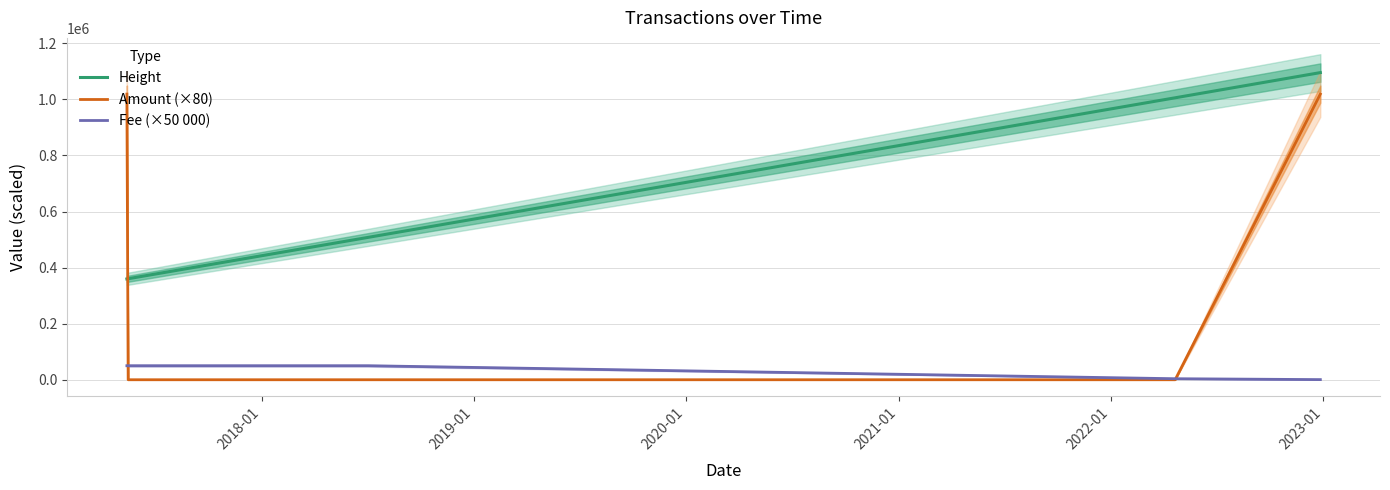

What is the highest value of the Fee (×50 000) series?

50000.0